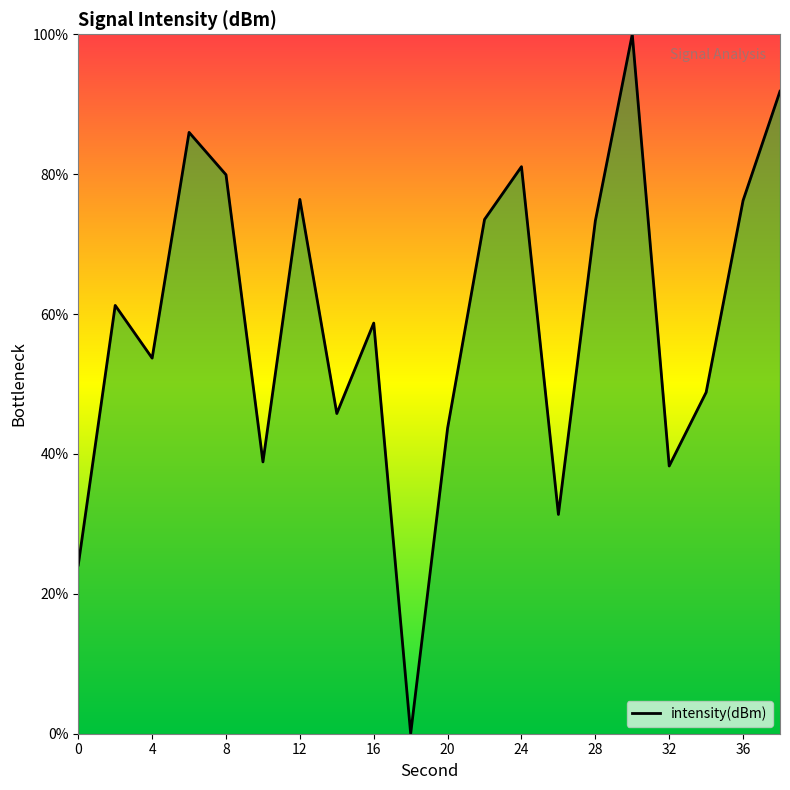

What is the average value?

59.1